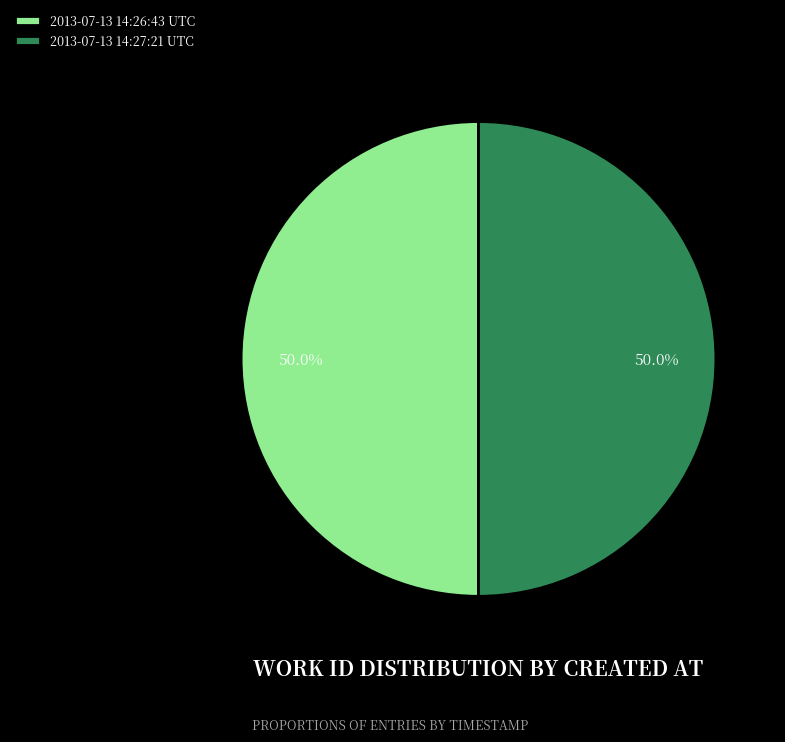

Combined, do 2013-07-13 14:27:21 UTC and 2013-07-13 14:26:43 UTC account for over 50%?

Yes